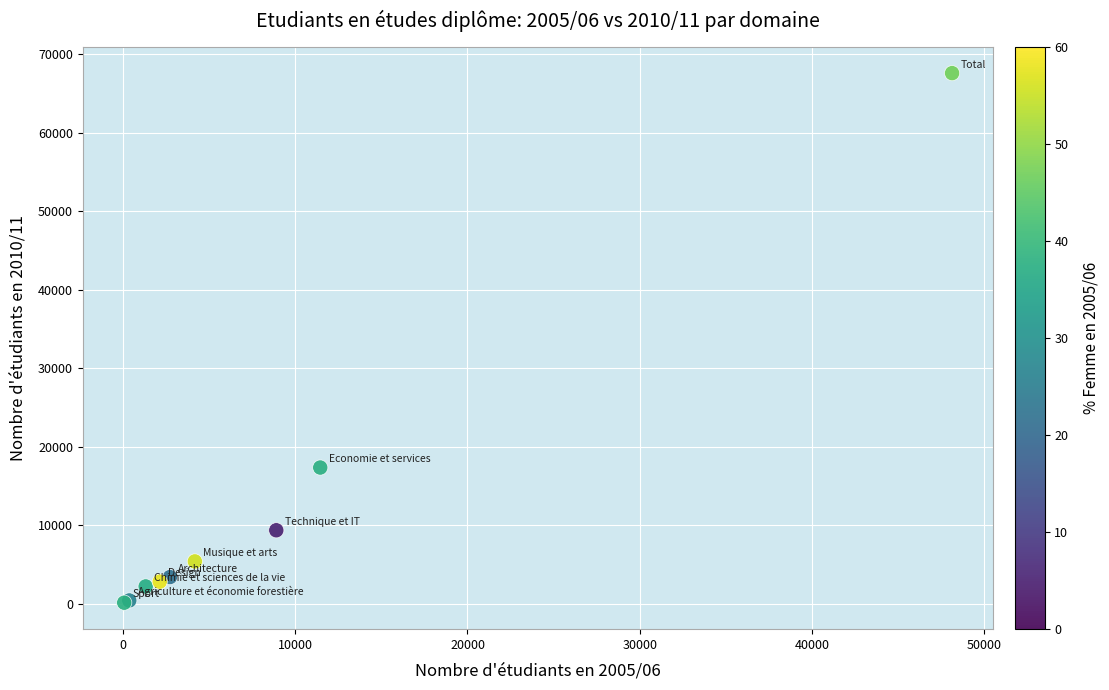

What Y value in the scatter plot is closest to 33841?

17333